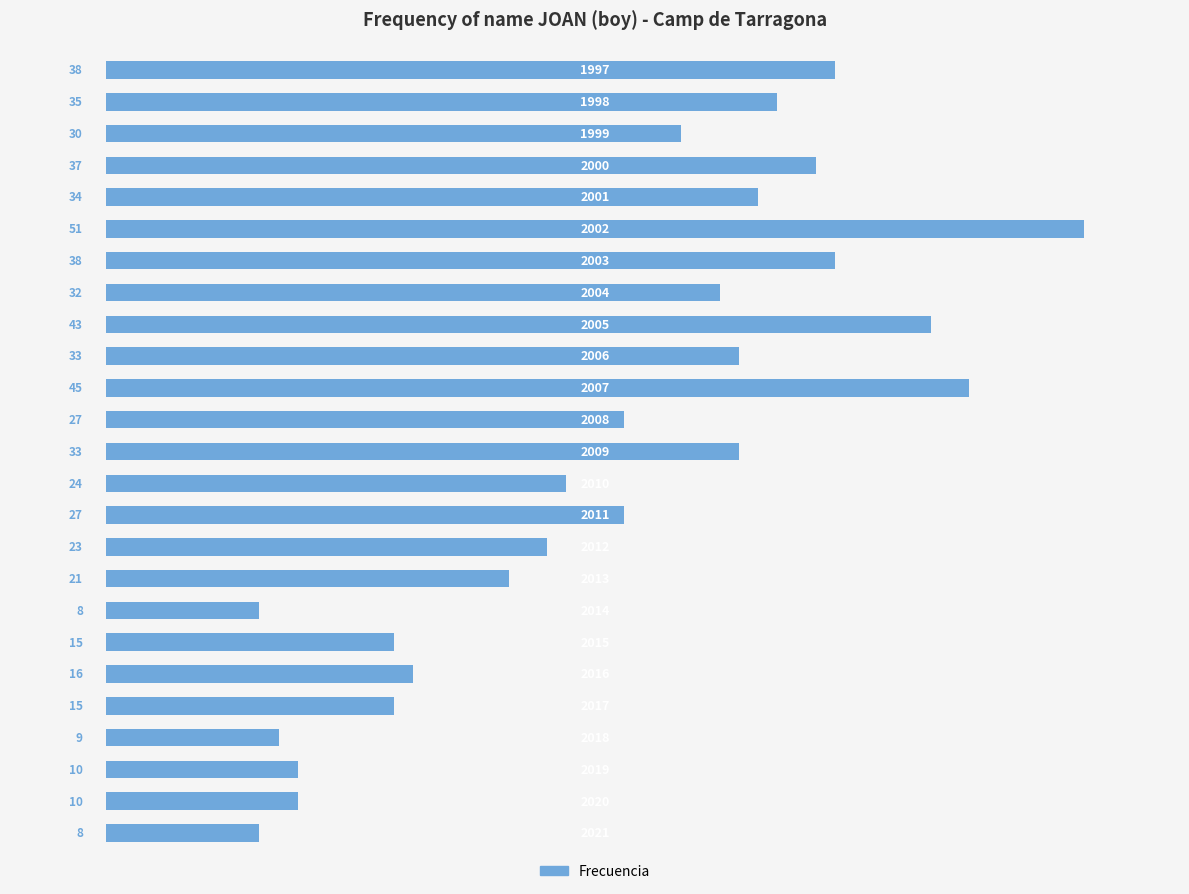

How many bars are there in total?

25